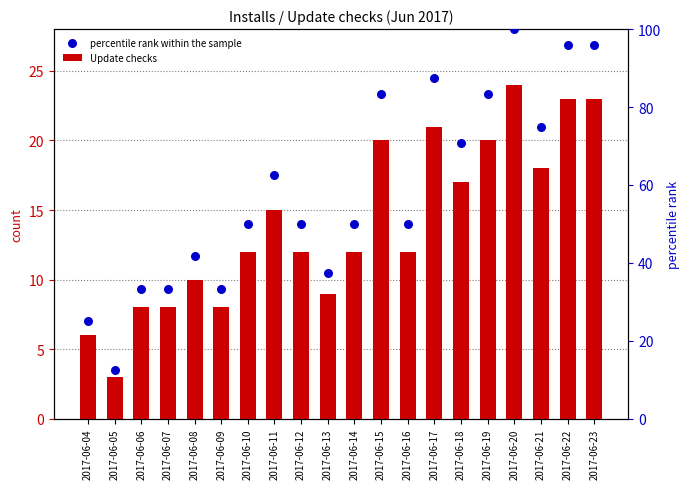

What are all the series names shown in the legend?

Update checks, percentile rank within the sample